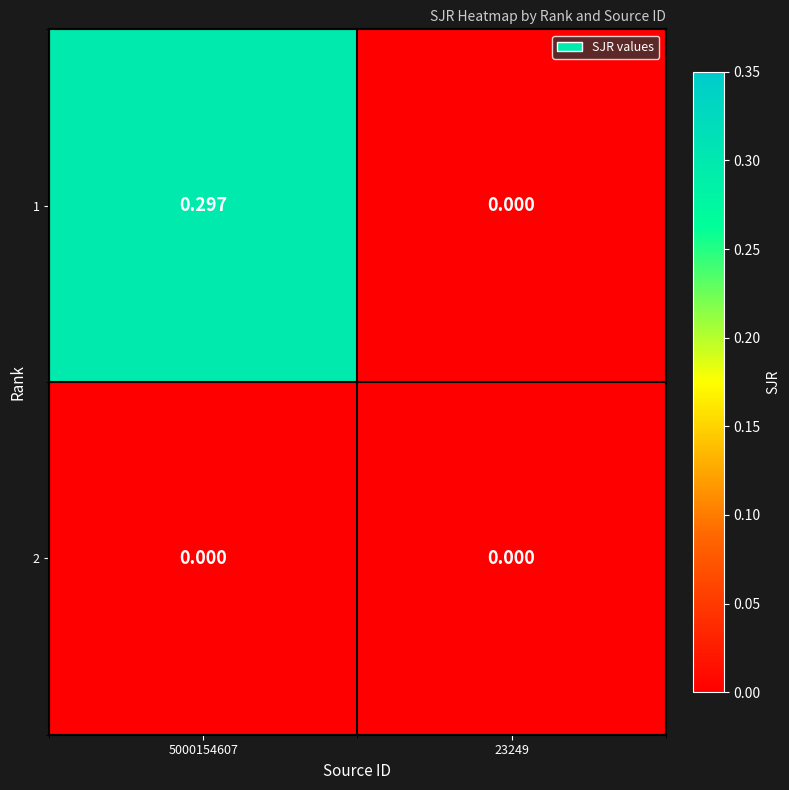

What is the greatest value displayed?

0.3